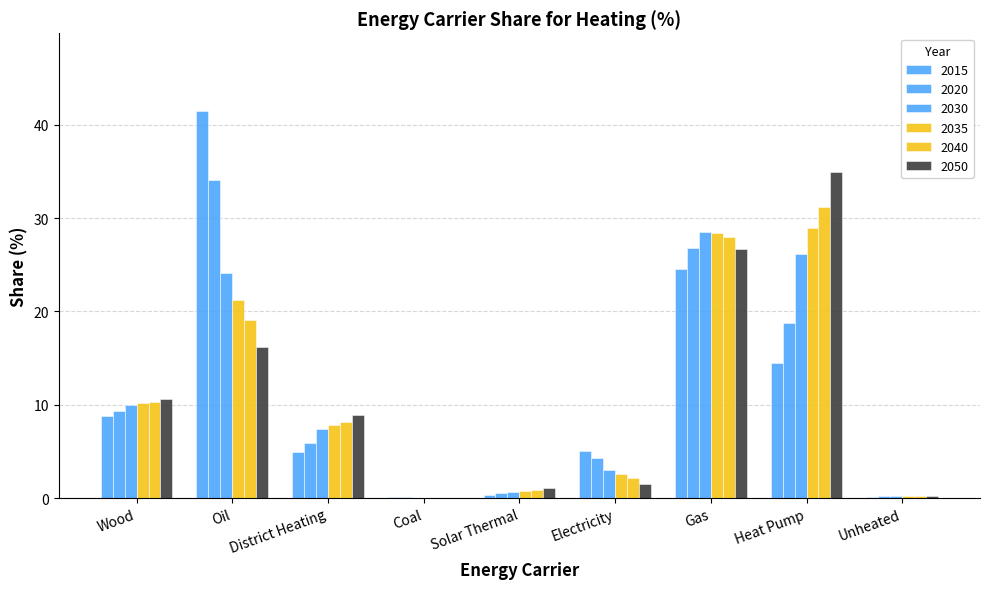

What is the value of the 2035 bar at the 9th from the left?

0.2